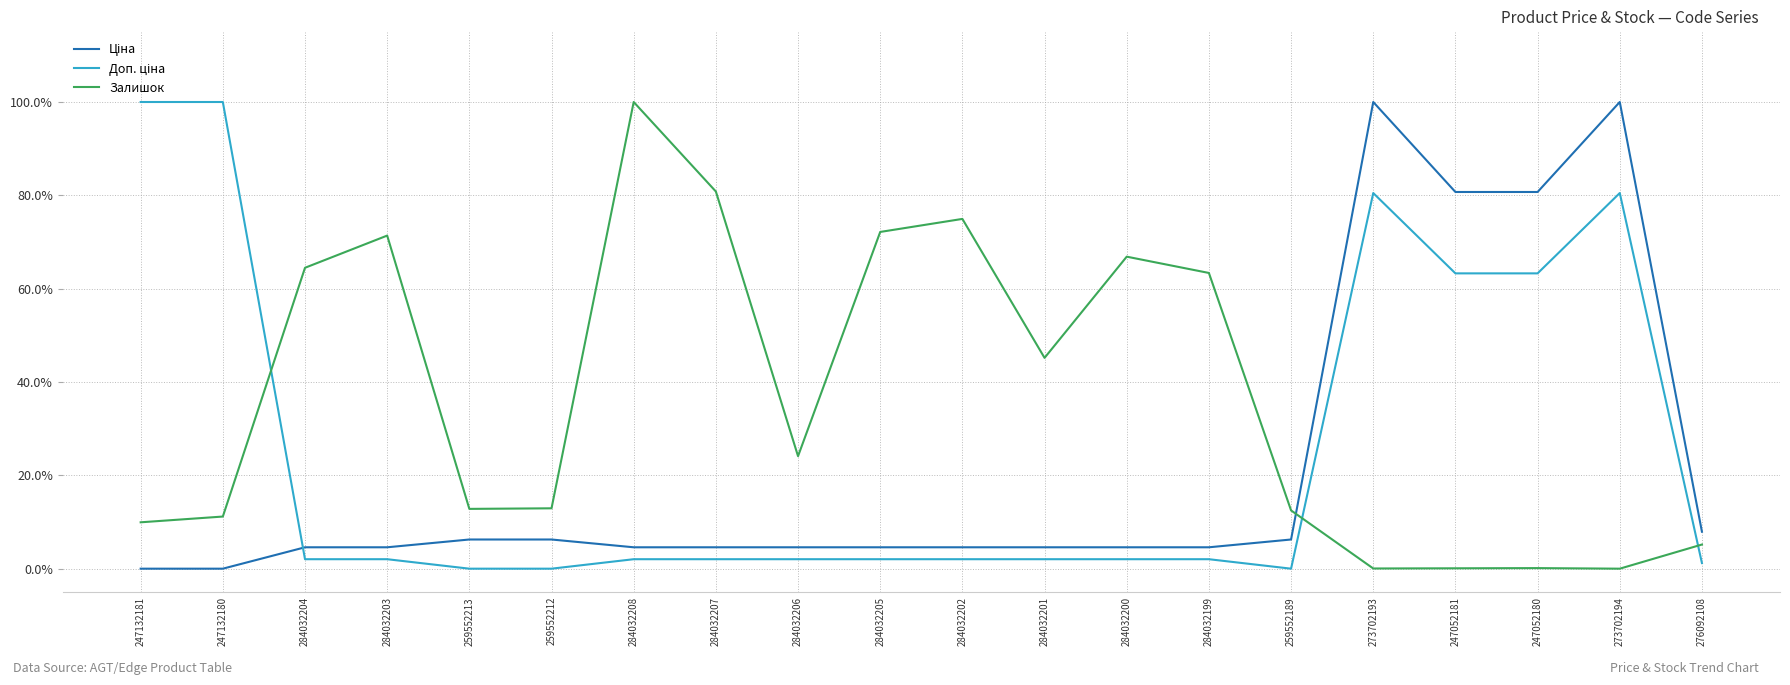

Is this an area chart (filled region under the line)?

No